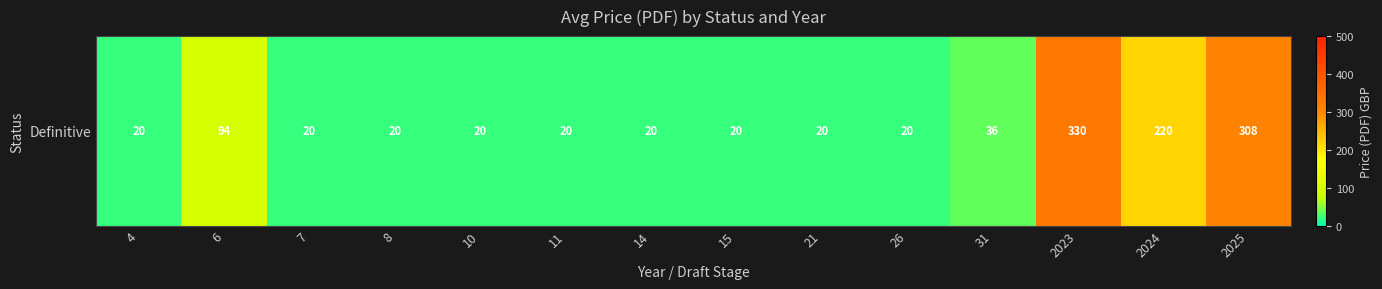

Reading left to right, list all the values displayed in this chart.

4=20	6=94	7=20	8=20	10=20	11=20	14=20	15=20	21=20	26=20	31=36	2023=330	2024=220	2025=308